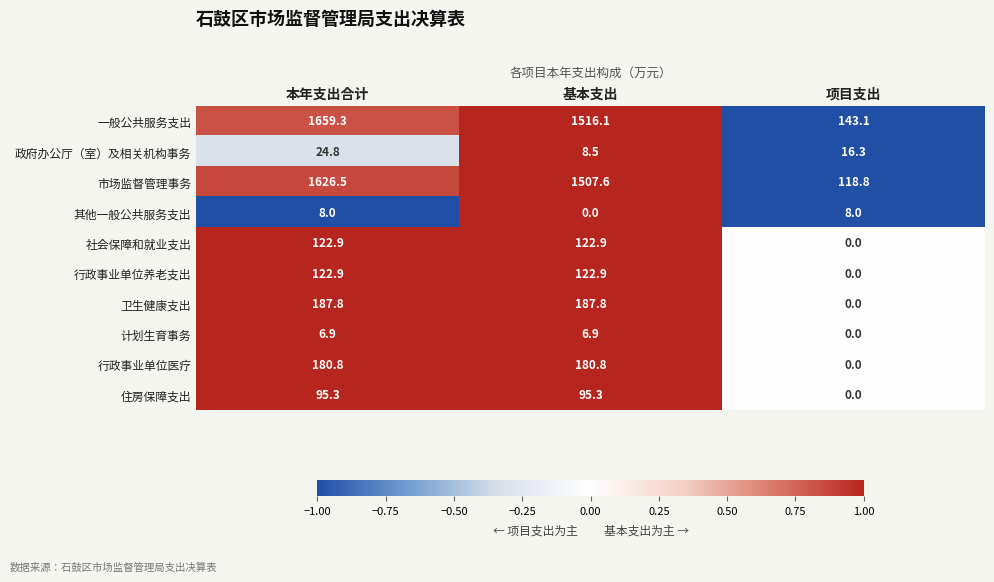

True or false: 计划生育事务 has a value of 6.9 at 本年支出合计.

True